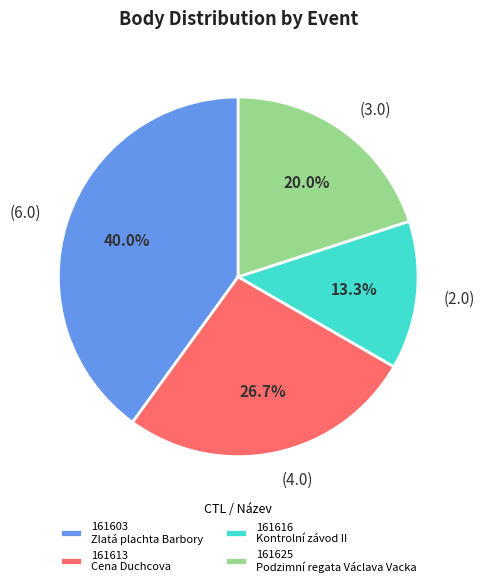

What percentage do 161616 and 161613 together represent?

40.0%